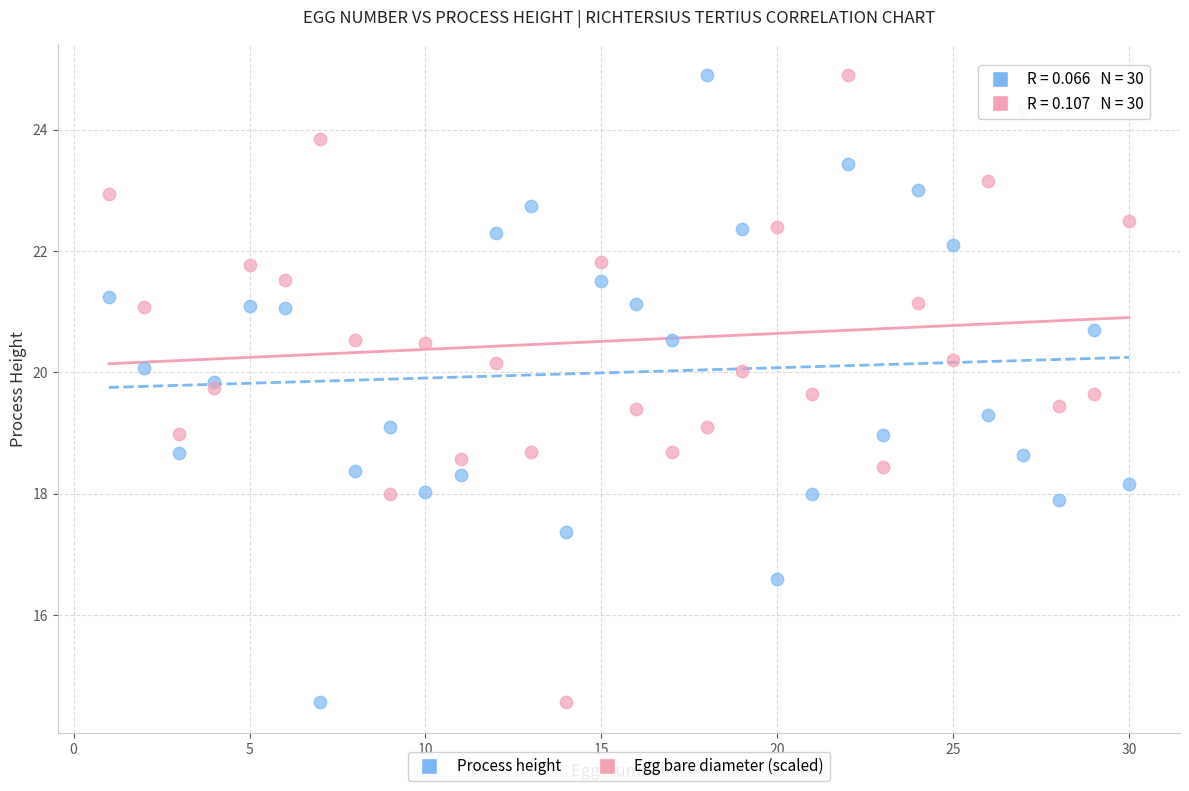

What is the X range (max minus min) for the scatter plot?

29.0